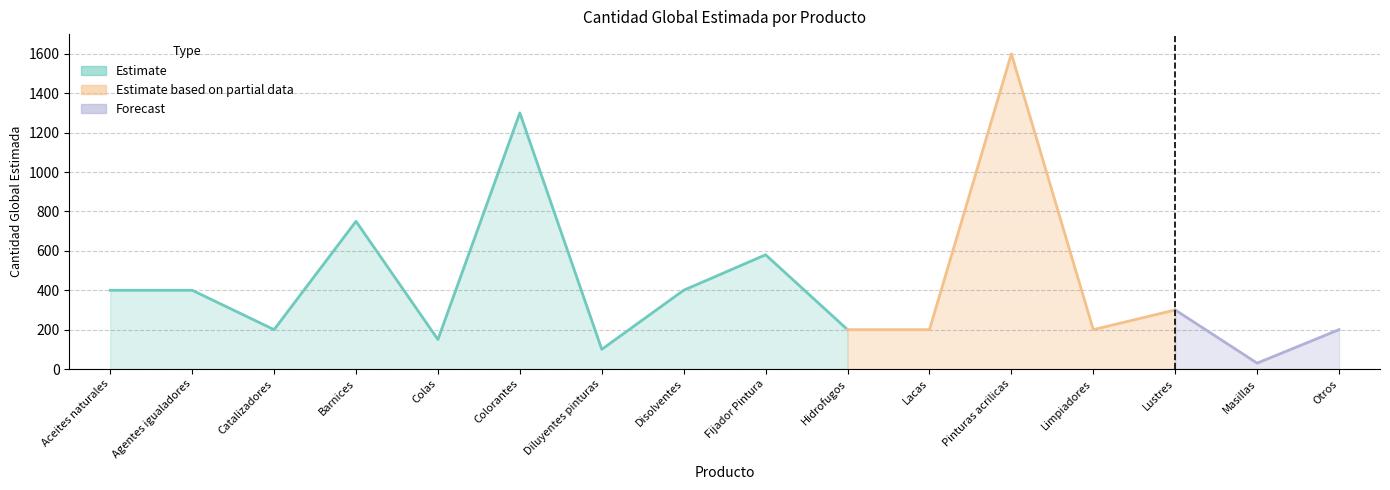

What is the label of the 1st point from the right?

Otros